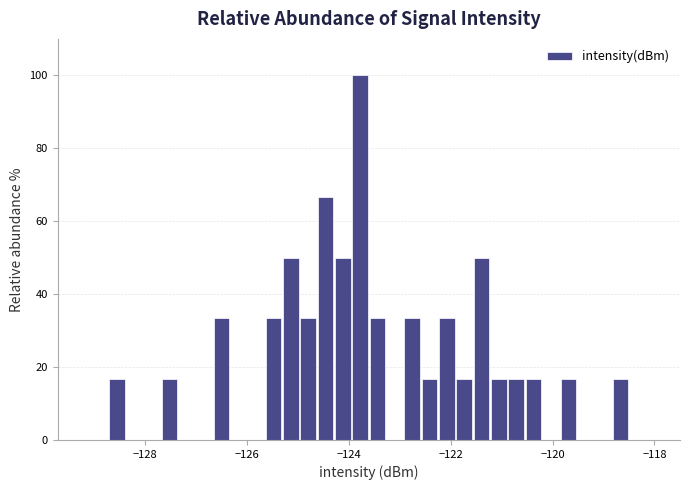

Read against the x-axis, roughly where is the centre of the tallest bar?

-123.8